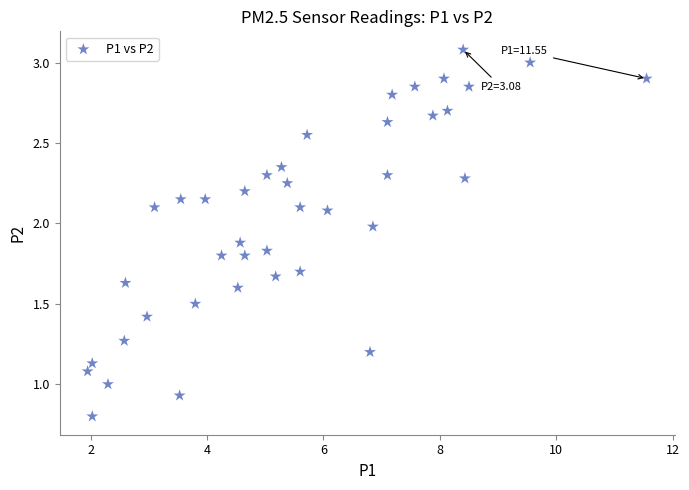

What is the range of X values (max minus min)?

9.6